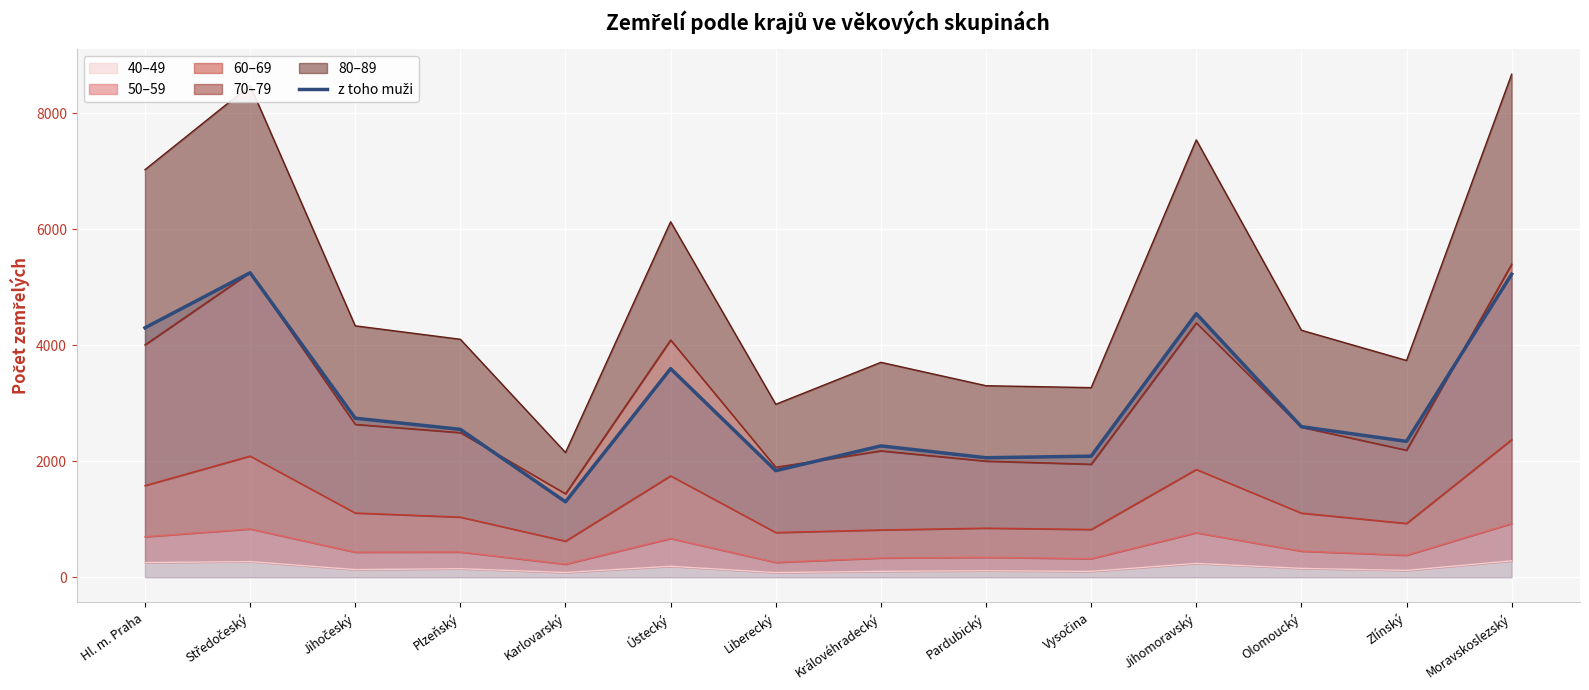

How many interior local valleys (lower than both neighbors) does the data have?

4